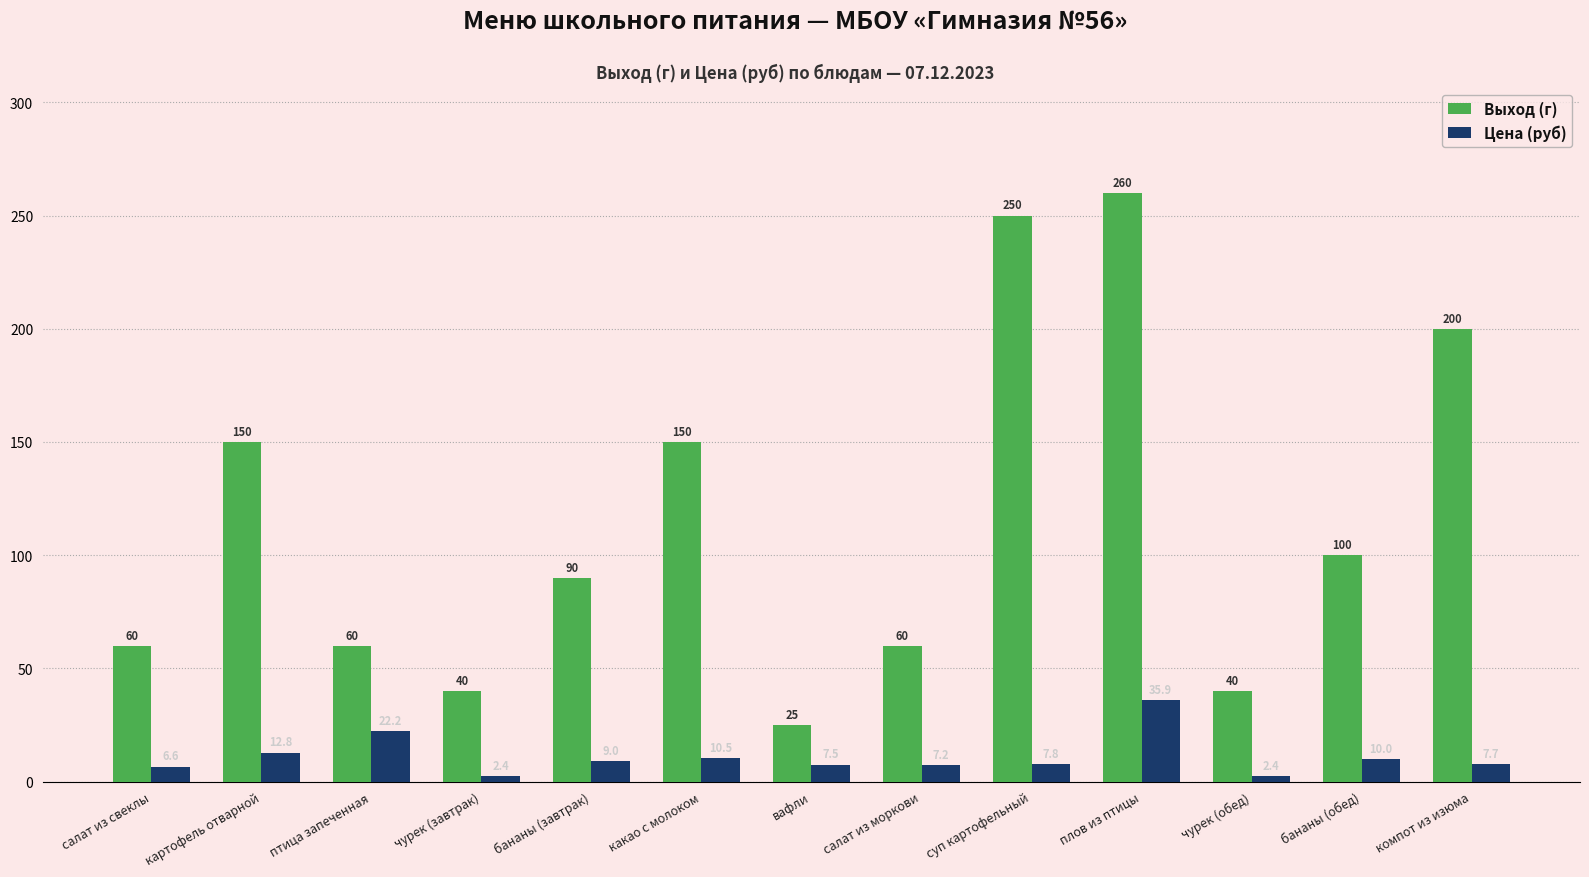

Is the value of Выход (г) at салат из моркови greater than the value of Цена (руб) at салат из моркови?

Yes